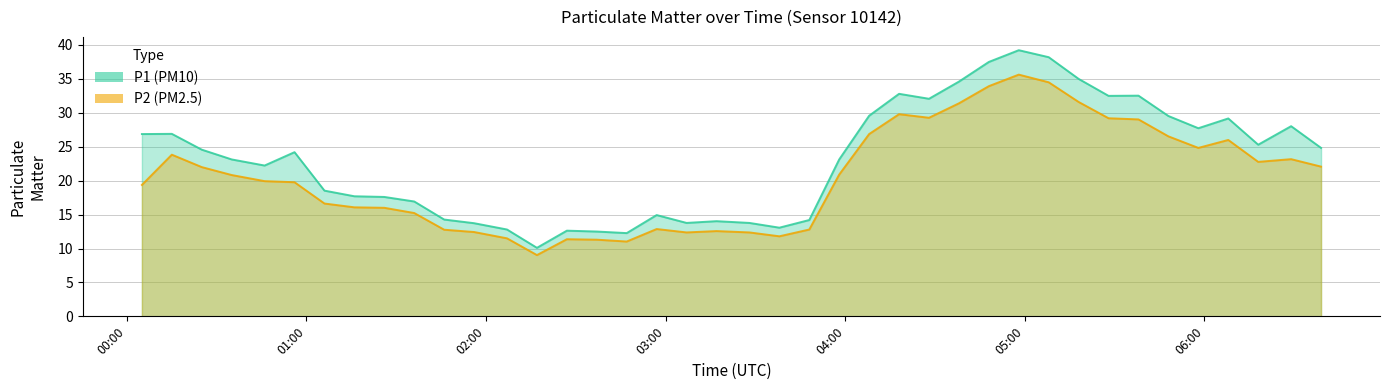

What is the label of the 15th point from the left?

02:27